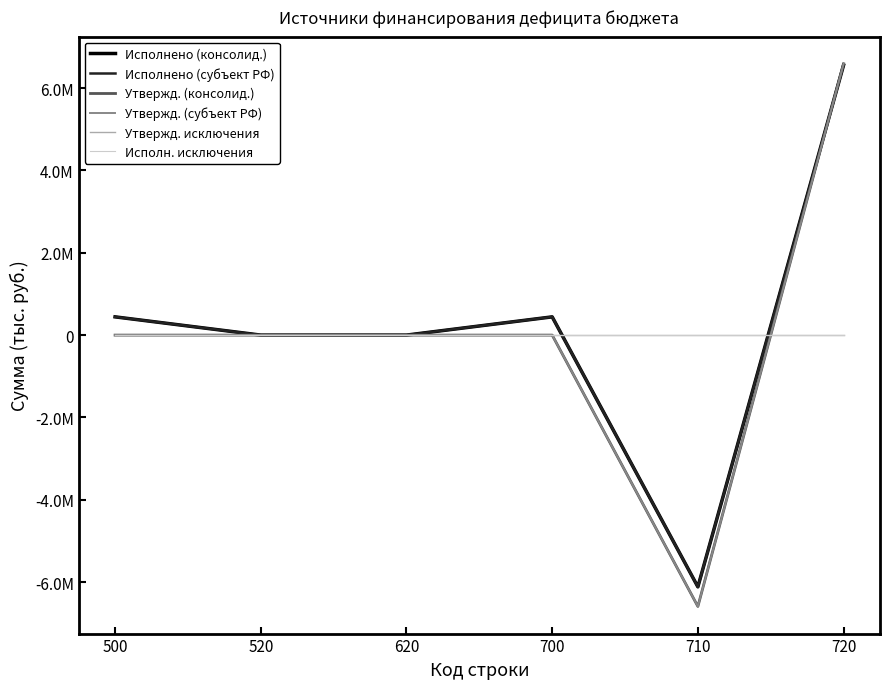

What is the average value of the Исполнено (консолид.) series?

221651.2